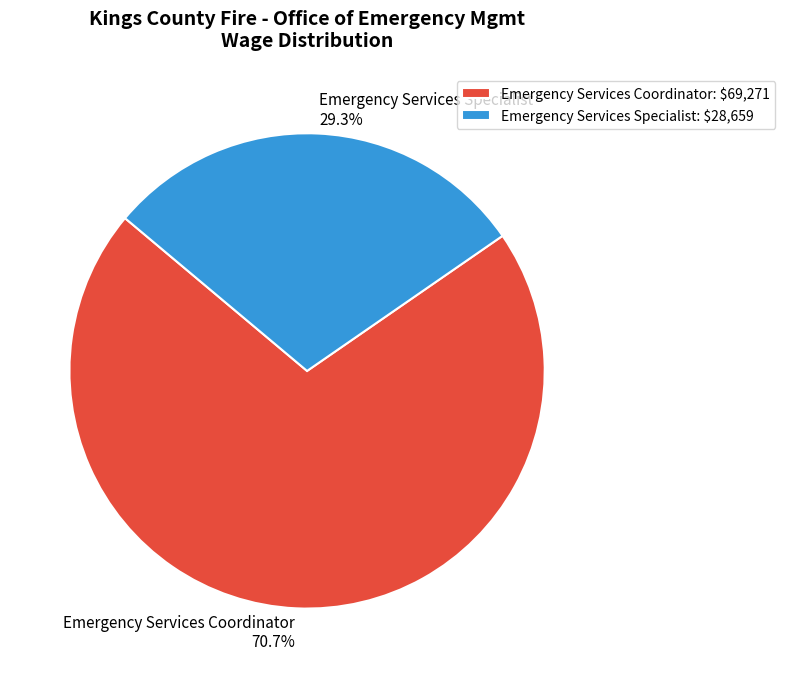

To the nearest percent, what portion does Emergency Services Specialist represent?

29%